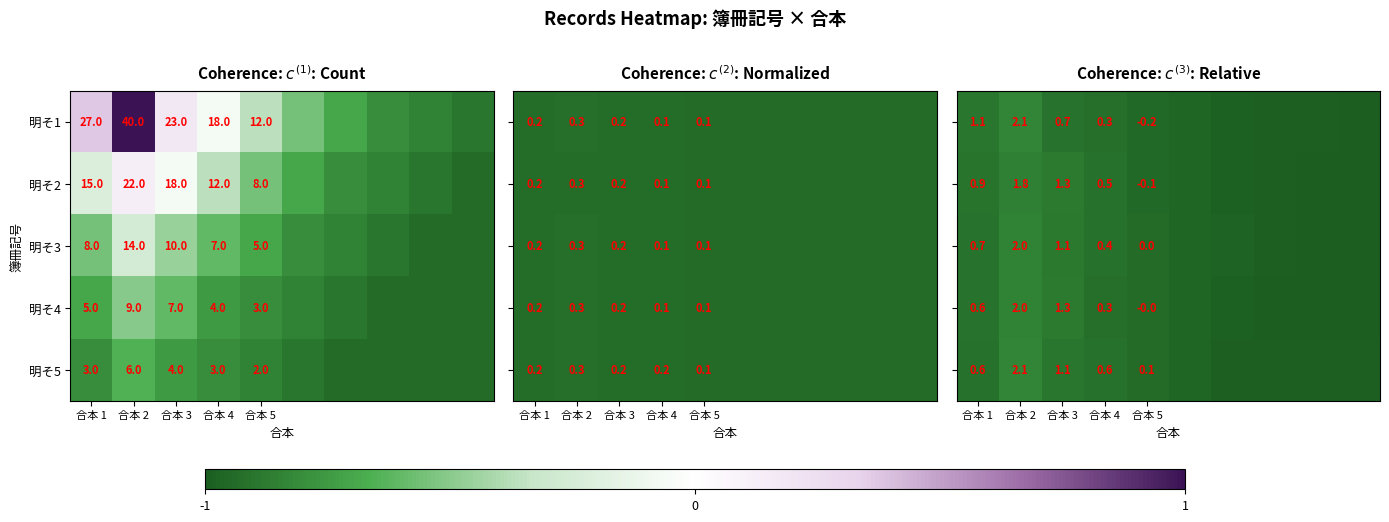

Is it true that 明そ4 equals 3.3 at 合本 2?

False